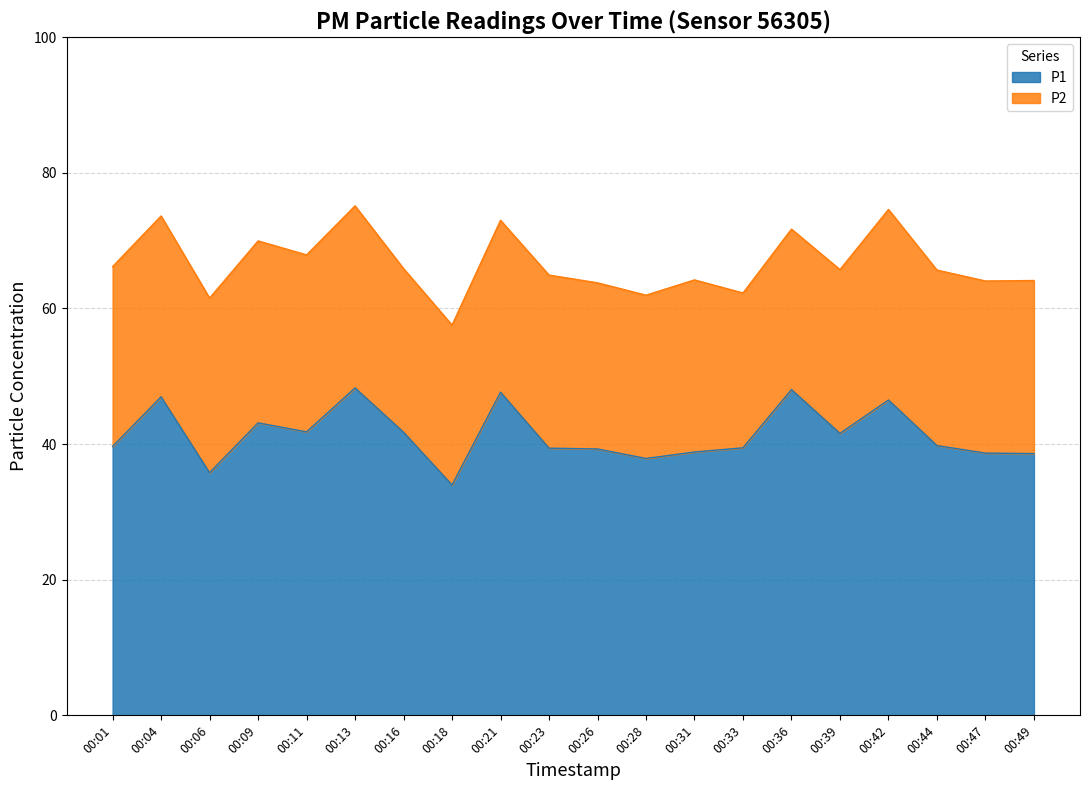

At which category does the data reach its first local valley?

00:06